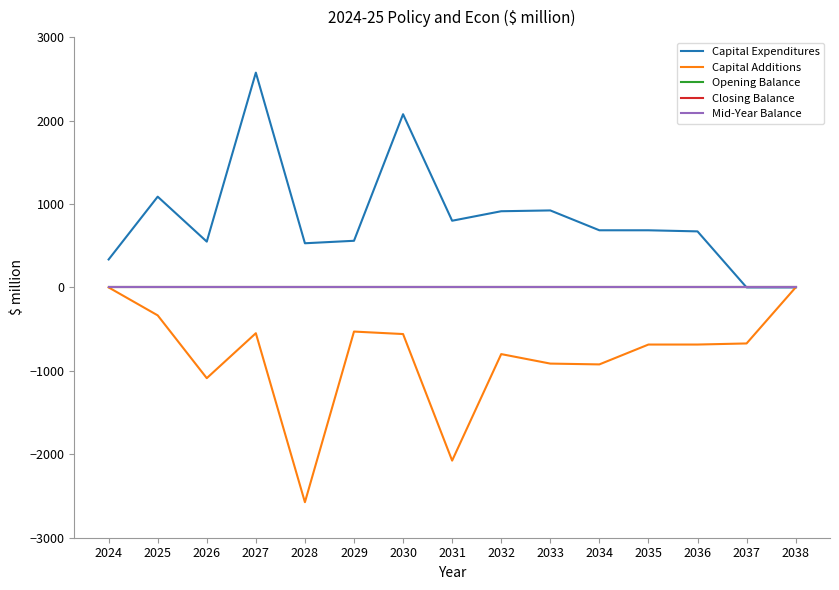

Does the chart display data point markers on the line(s)?

No